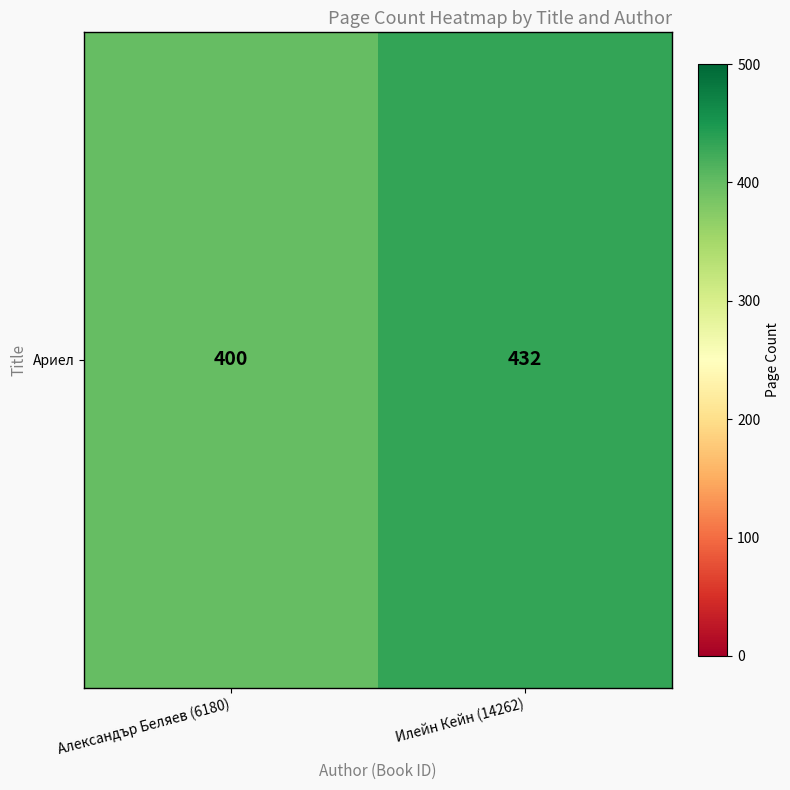

What is the minimum value shown in the chart?

400